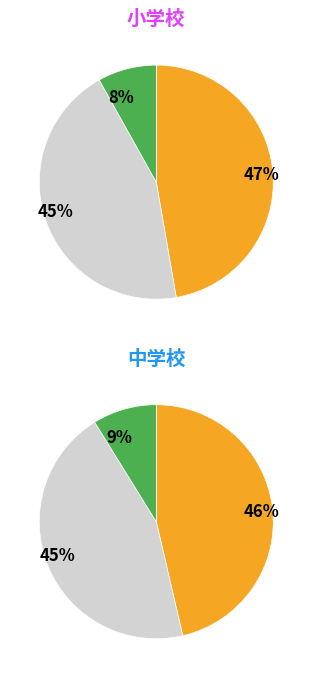

Is the sum of 特豪 and 離島 greater than half?

No